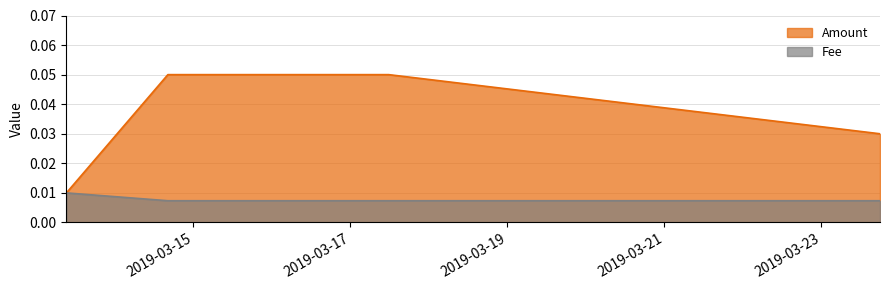

Which series has the widest spread of values?

Amount